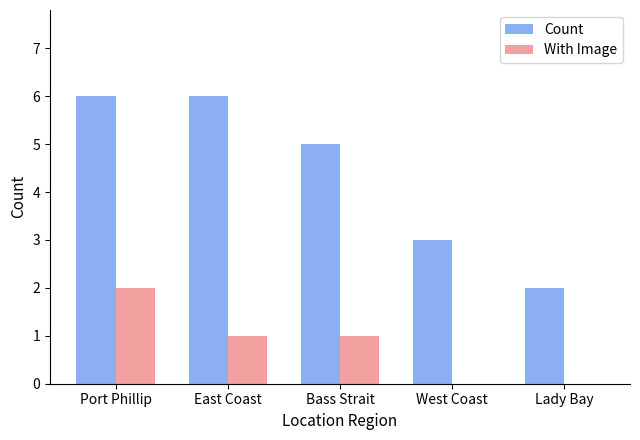

Reading left to right, extract all data points from this chart.

Count: Port Phillip=6	East Coast=6	Bass Strait=5	West Coast=3	Lady Bay=2
With Image: Port Phillip=2	East Coast=1	Bass Strait=1	West Coast=0	Lady Bay=0